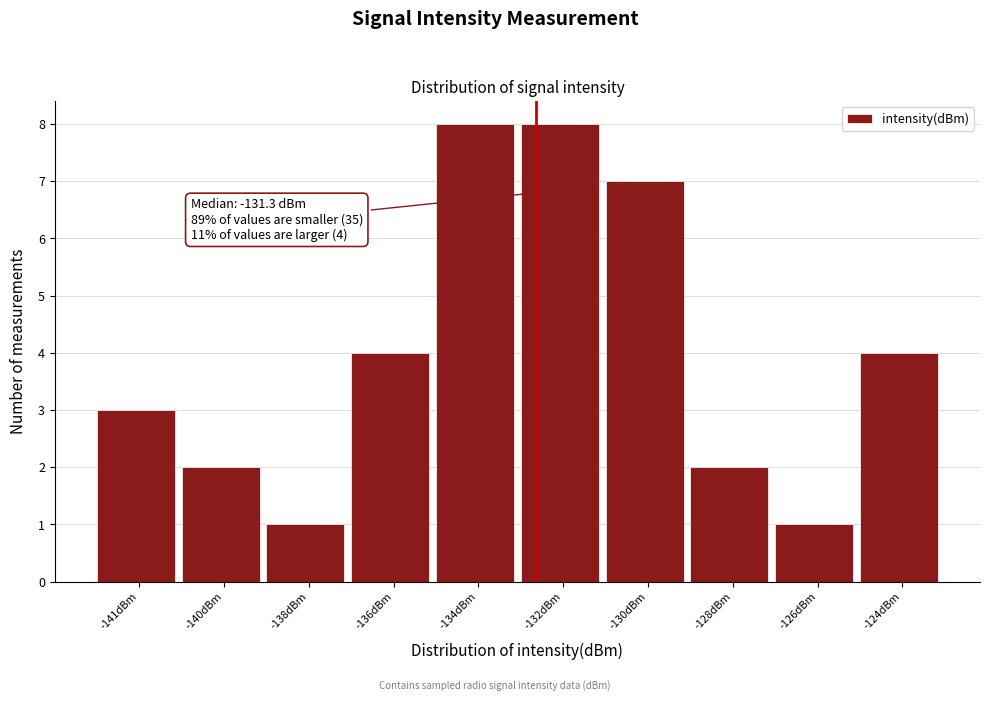

Reading left to right, transcribe all the data shown in this chart.

3	2	1	4	8	8	7	2	1	4